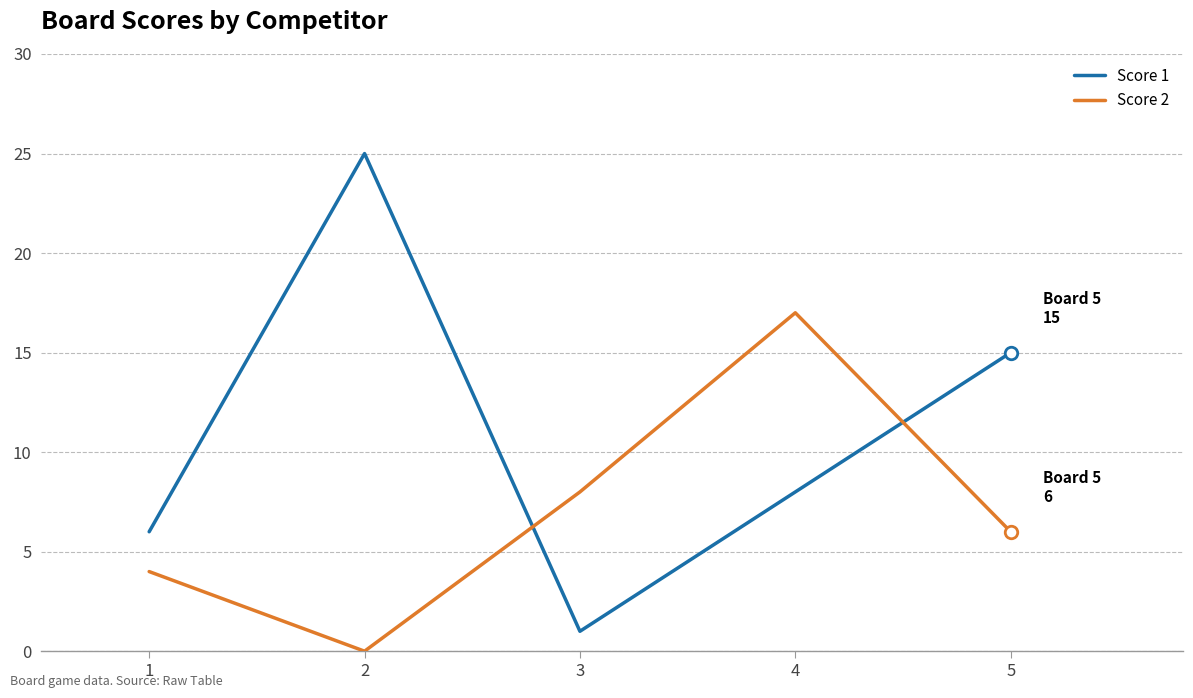

Where do Score 2 and Score 1 first cross each other?

2 and 3